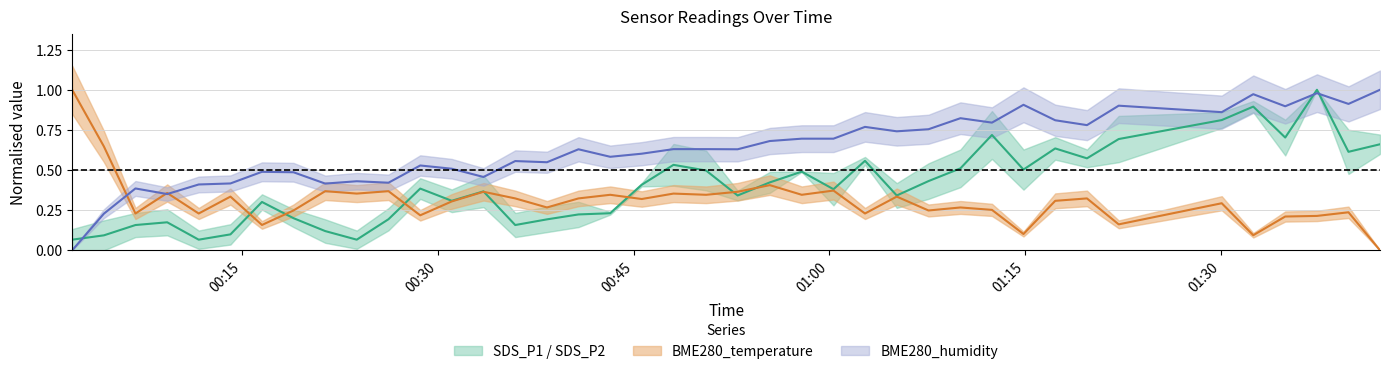

At which label does BME280_temperature reach its minimum?

2022/04/18 01:42:13